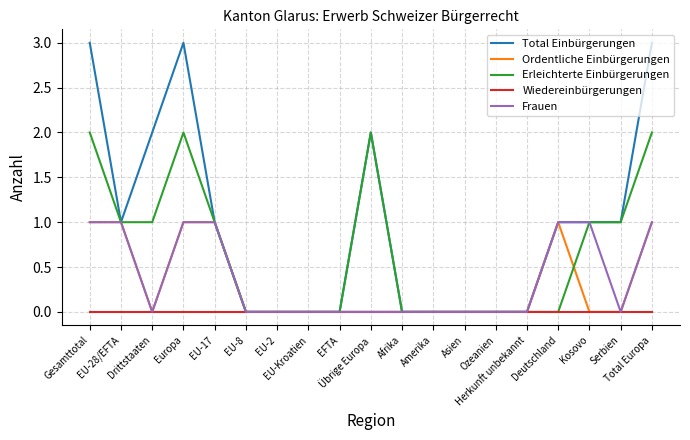

Reading left to right, extract all data points from this chart.

Total Einbürgerungen: Gesamttotal=3	EU-28/EFTA=1	Drittstaaten=2	Europa=3	EU-17=1	EU-8=0	EU-2=0	EU-Kroatien=0	EFTA=0	Übrige Europa=2	Afrika=0	Amerika=0	Asien=0	Ozeanien=0	Herkunft unbekannt=0	Deutschland=1	Kosovo=1	Serbien=1	Total Europa=3
Ordentliche Einbürgerungen: Gesamttotal=1	EU-28/EFTA=1	Drittstaaten=0	Europa=1	EU-17=1	EU-8=0	EU-2=0	EU-Kroatien=0	EFTA=0	Übrige Europa=0	Afrika=0	Amerika=0	Asien=0	Ozeanien=0	Herkunft unbekannt=0	Deutschland=1	Kosovo=0	Serbien=0	Total Europa=1
Erleichterte Einbürgerungen: Gesamttotal=2	EU-28/EFTA=1	Drittstaaten=1	Europa=2	EU-17=1	EU-8=0	EU-2=0	EU-Kroatien=0	EFTA=0	Übrige Europa=2	Afrika=0	Amerika=0	Asien=0	Ozeanien=0	Herkunft unbekannt=0	Deutschland=0	Kosovo=1	Serbien=1	Total Europa=2
Wiedereinbürgerungen: Gesamttotal=0	EU-28/EFTA=0	Drittstaaten=0	Europa=0	EU-17=0	EU-8=0	EU-2=0	EU-Kroatien=0	EFTA=0	Übrige Europa=0	Afrika=0	Amerika=0	Asien=0	Ozeanien=0	Herkunft unbekannt=0	Deutschland=0	Kosovo=0	Serbien=0	Total Europa=0
Frauen: Gesamttotal=1	EU-28/EFTA=1	Drittstaaten=0	Europa=1	EU-17=1	EU-8=0	EU-2=0	EU-Kroatien=0	EFTA=0	Übrige Europa=0	Afrika=0	Amerika=0	Asien=0	Ozeanien=0	Herkunft unbekannt=0	Deutschland=1	Kosovo=1	Serbien=0	Total Europa=1